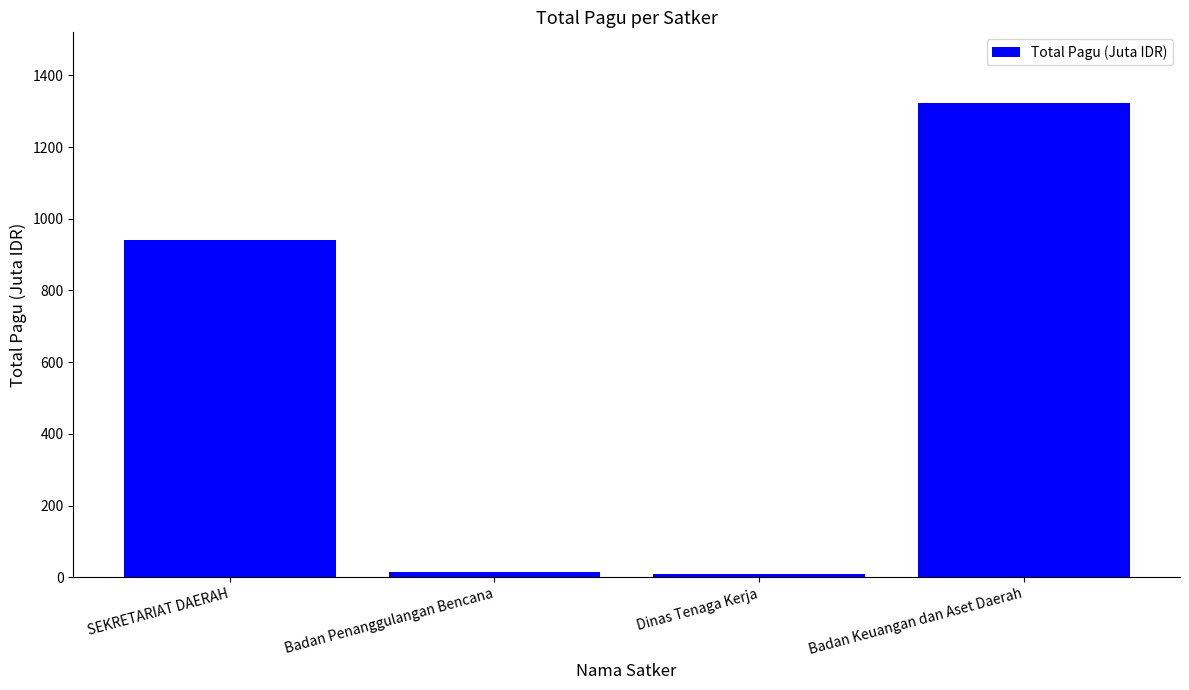

What is the change in value from Badan Penanggulangan Bencana to Badan Keuangan dan Aset Daerah?

+1307.1